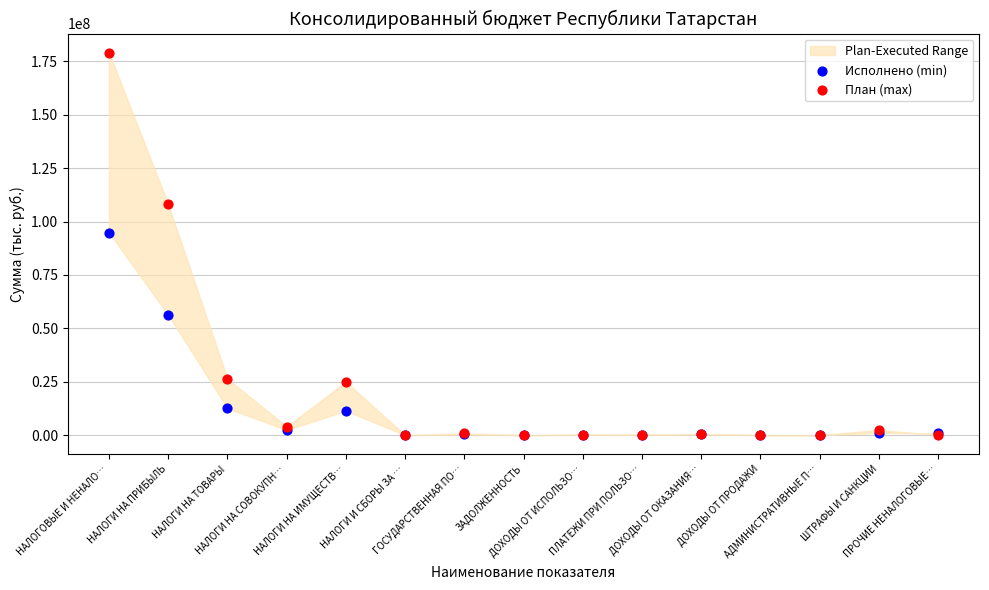

In the Исполнено (min) series, what Y value is closest to 47413495?

56309682.9